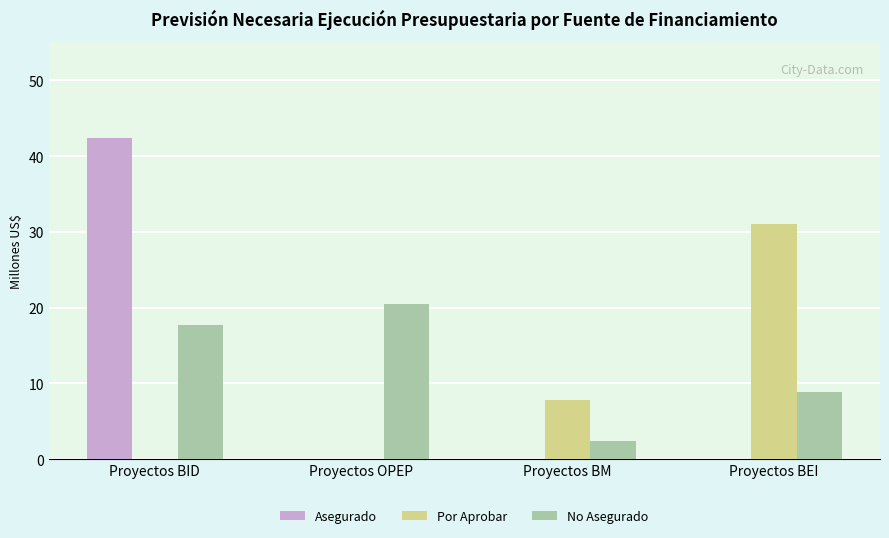

Which label corresponds to the largest value in the chart?

Proyectos BID